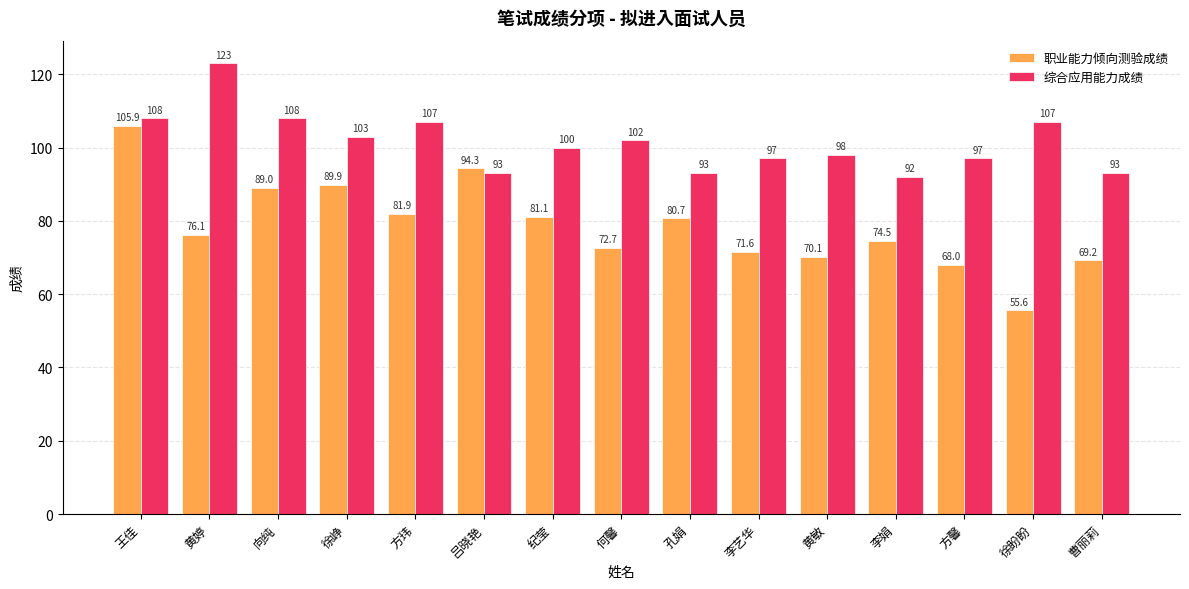

List the series in order of their peak value, lowest first.

职业能力倾向测验成绩, 综合应用能力成绩